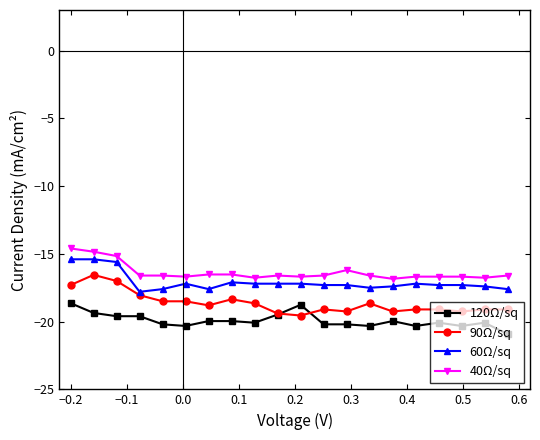

List the series in order of their overall mean, highest first.

40Ω/sq, 60Ω/sq, 90Ω/sq, 120Ω/sq